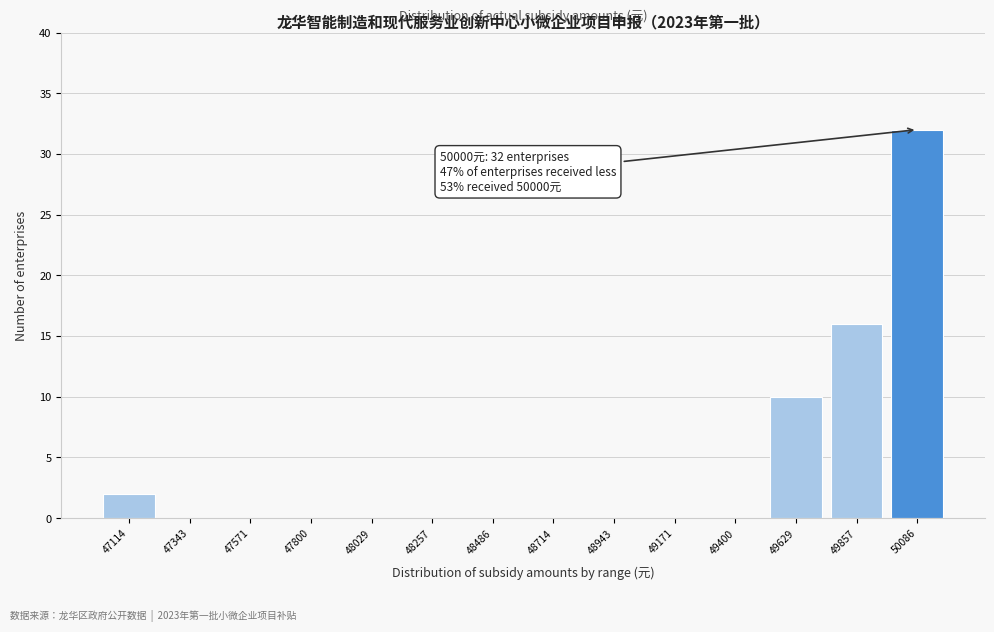

Which range on the x-axis has the tallest bar?

49950 to 50200